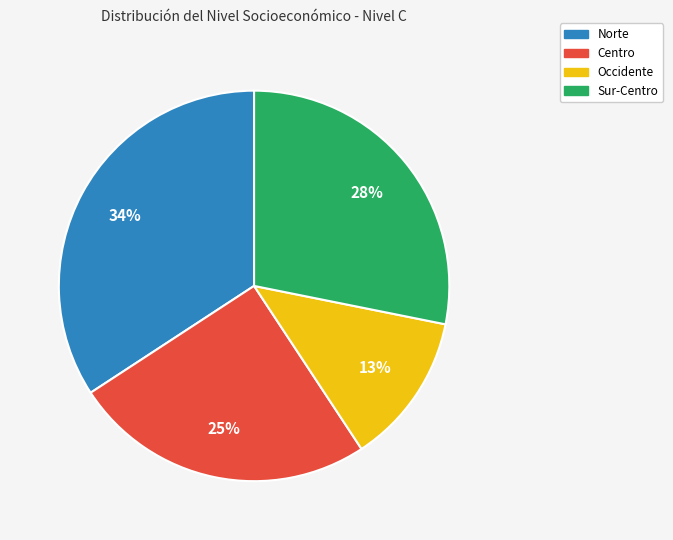

Does any single category account for the majority?

No